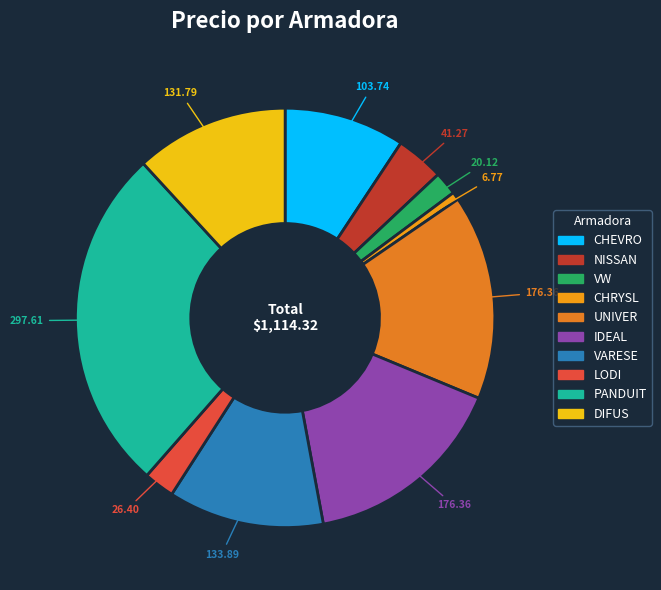

Combined, do CHRYSL and VARESE account for over 50%?

No